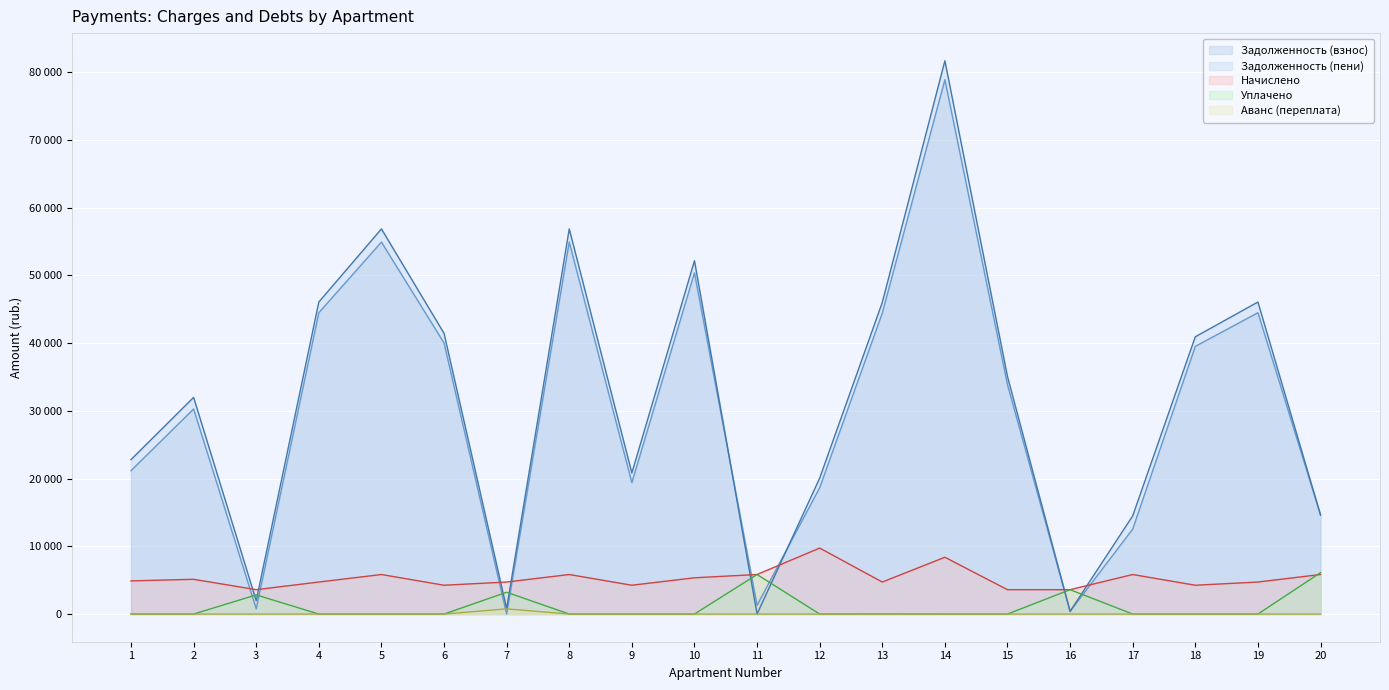

True or false: uplacheno and avans cross at least once.

False